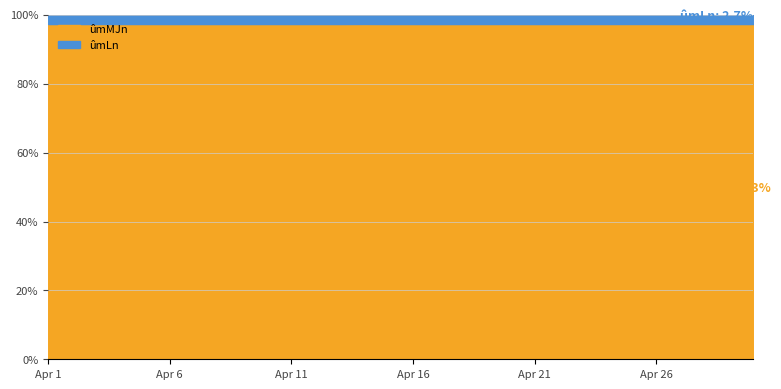

What is the sum of all ûmMJn values?

2920.4